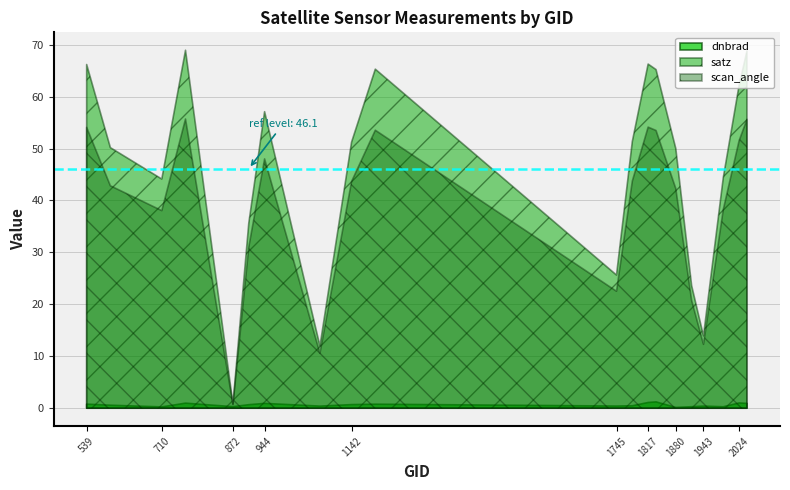

Rank the series by their maximum value, from highest to lowest.

satz, scan_angle, dnbrad